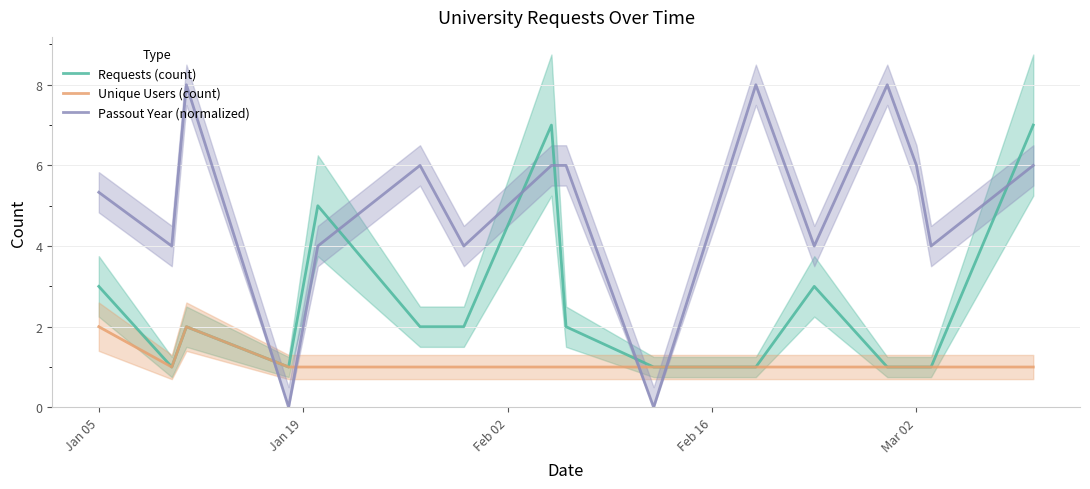

How many times do Unique Users (count) and Passout Year (normalized) cross each other?

4